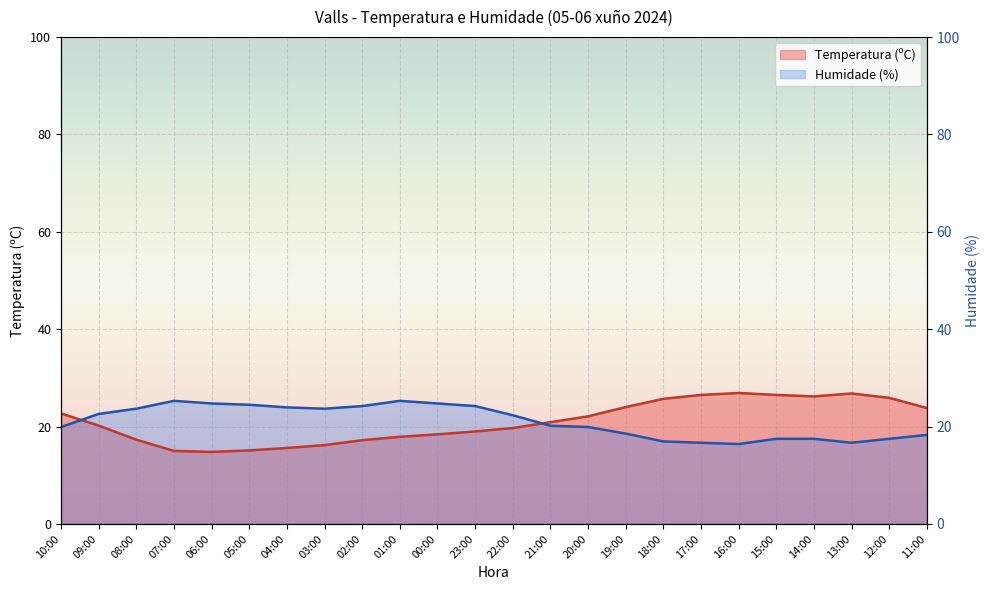

Rank the series by their maximum value, from lowest to highest.

Humidade (%), Temperatura (ºC)